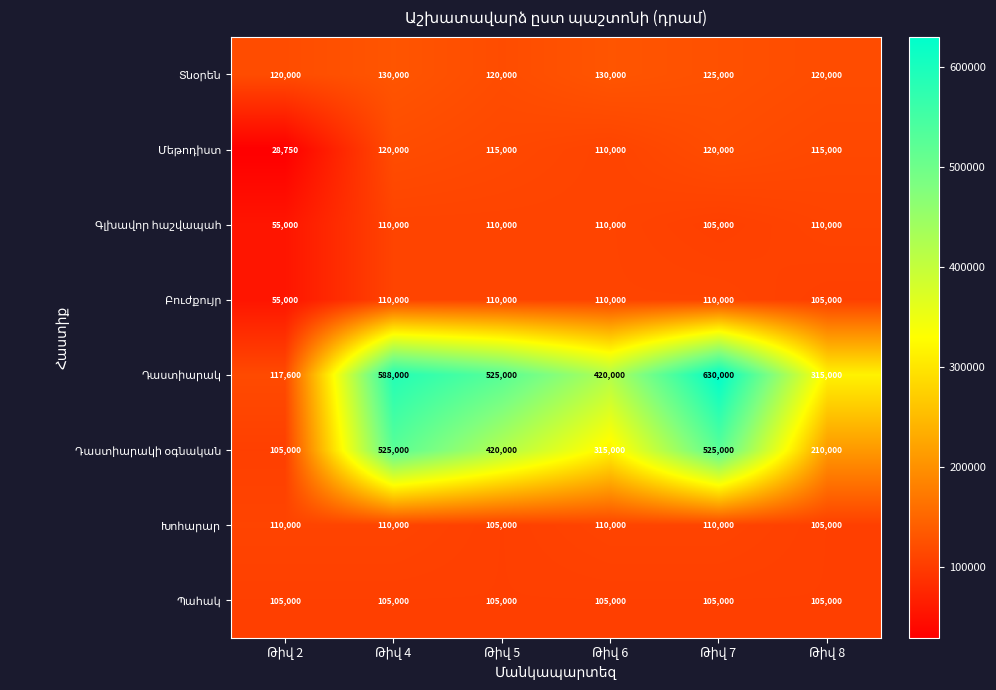

What is the maximum value shown in the chart?

630000